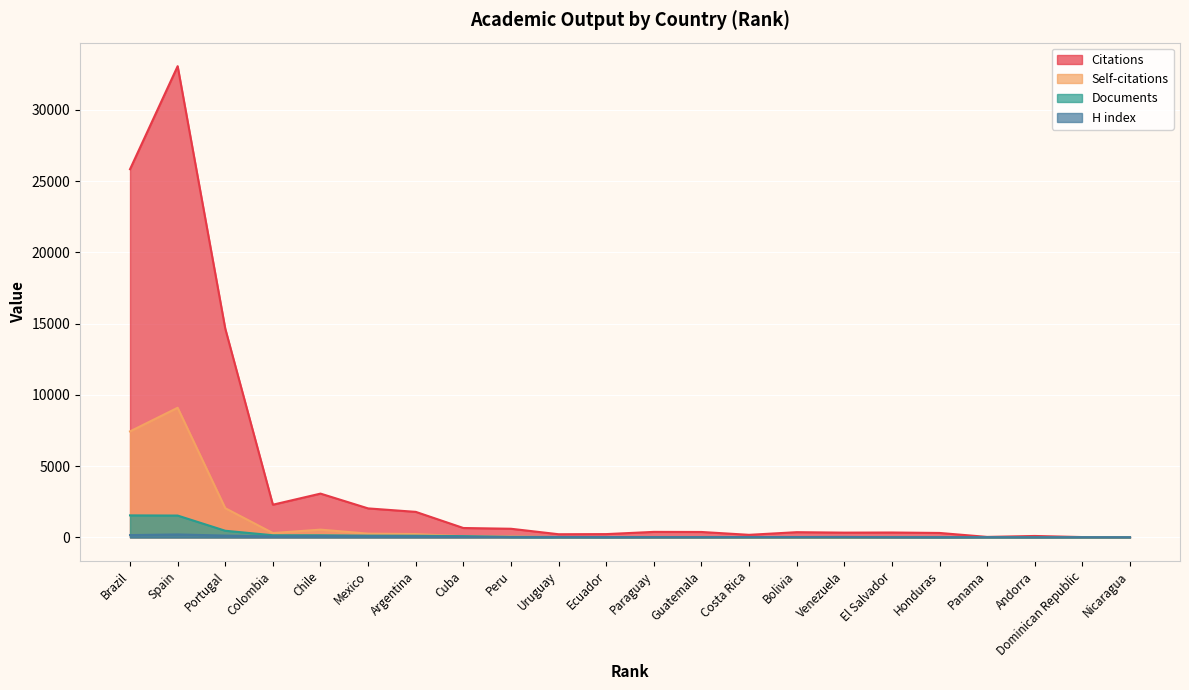

What is the sum of the H index values at Mexico and El Salvador?

88